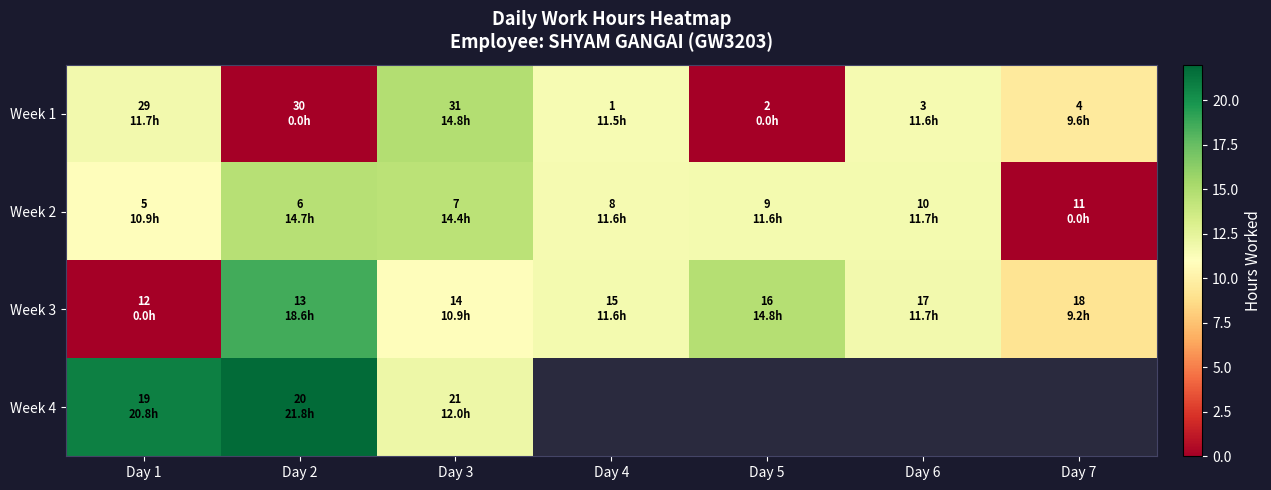

Is the value of Week 3 at Day 4 greater than the value of Week 2 at Day 2?

No